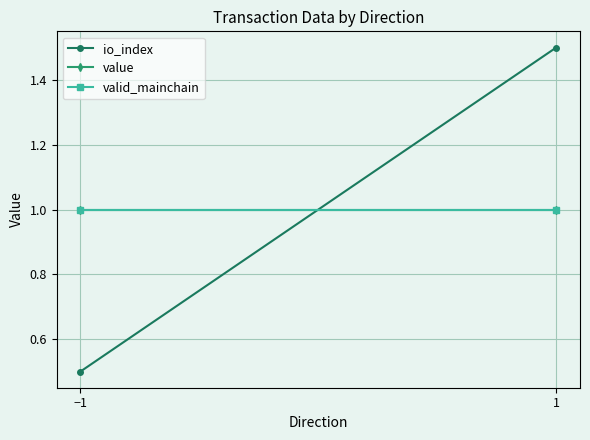

What is the smallest value displayed?

0.5